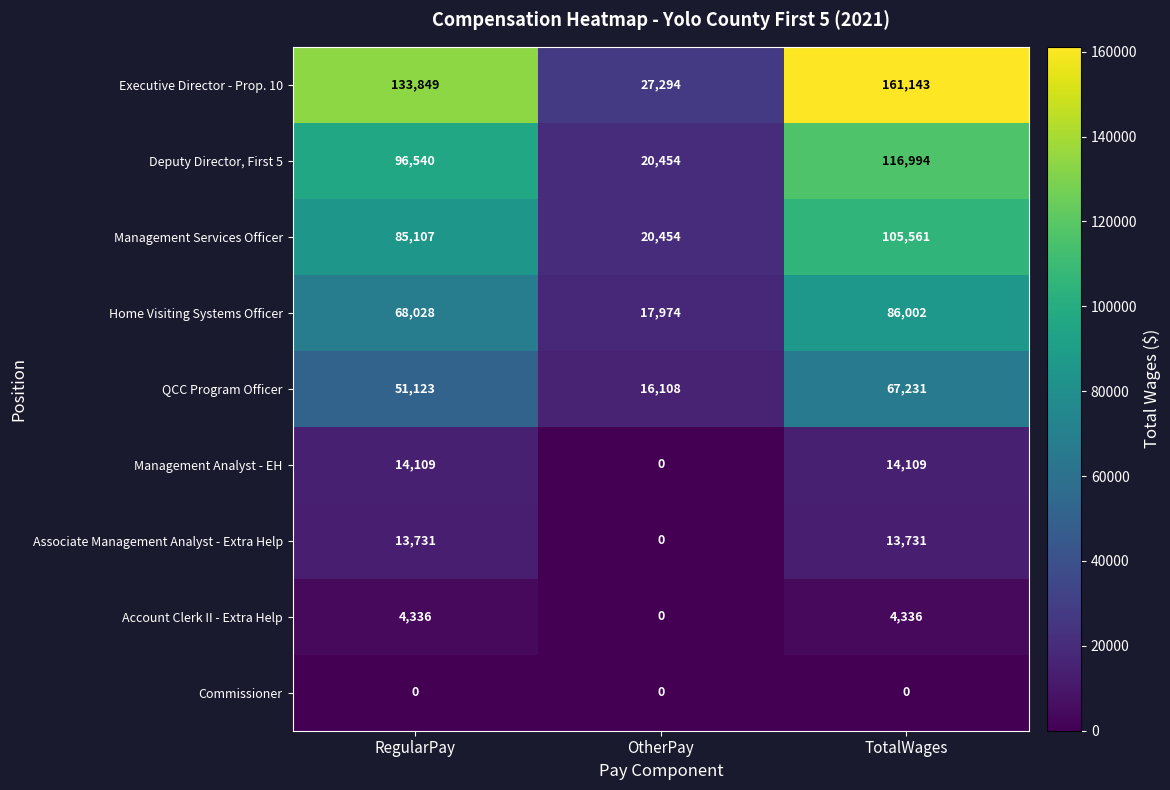

Which category has the highest value across all series?

TotalWages